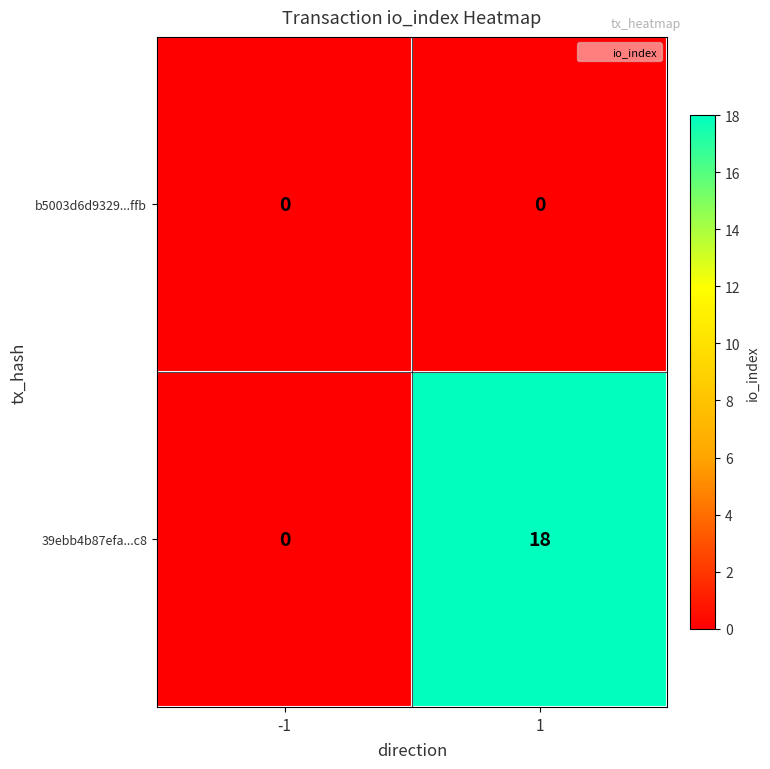

How many categories are shown in the chart?

2